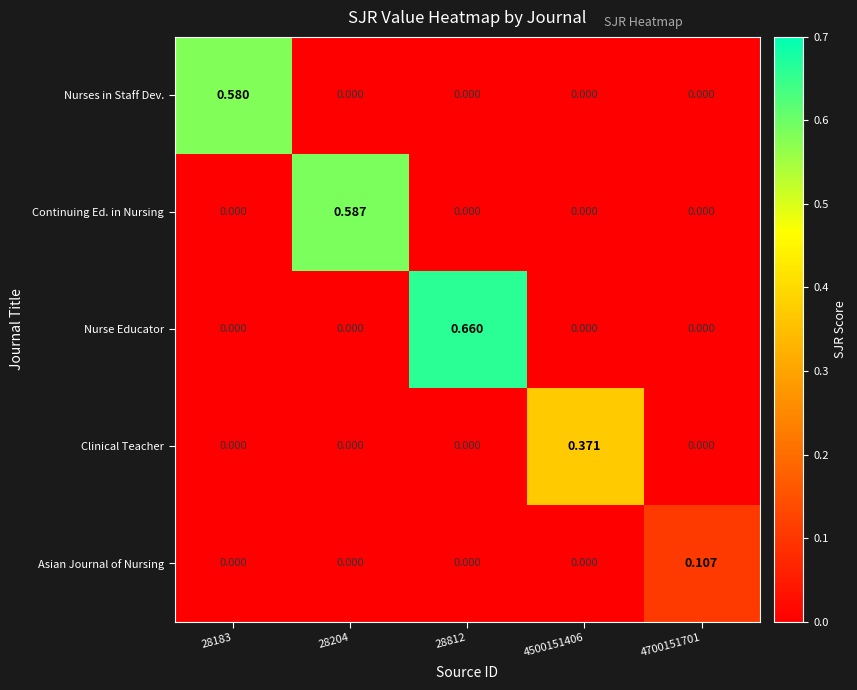

At how many categories does at least one series exceed 0?

5